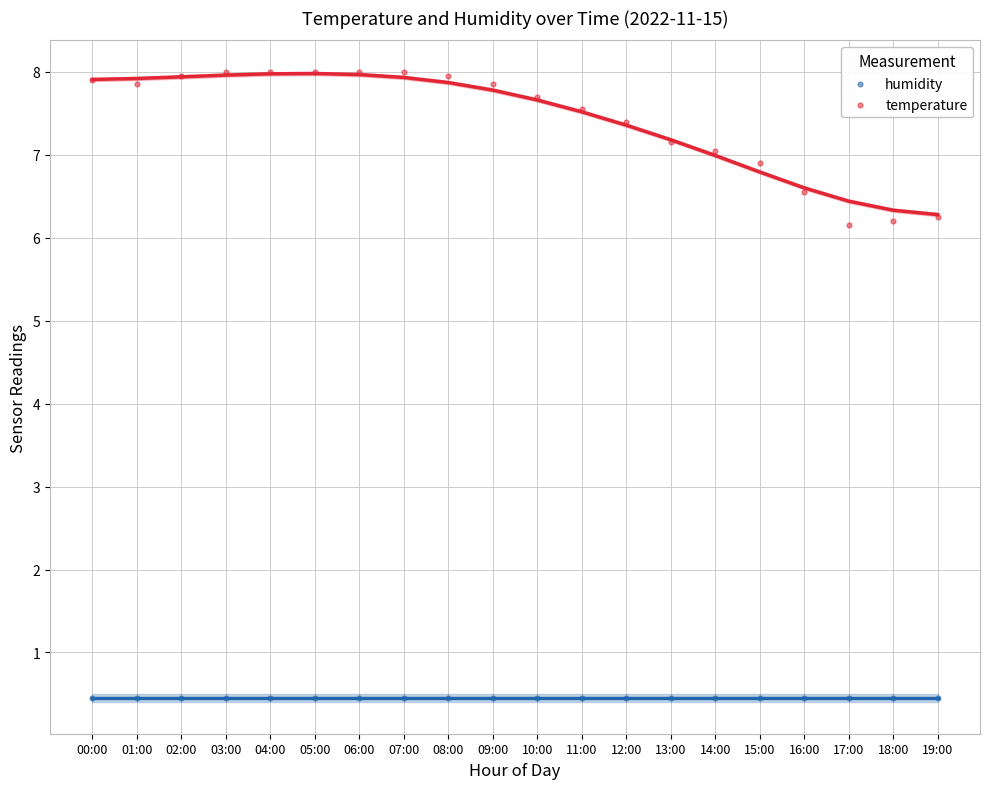

What are all the series names shown in the legend?

humidity, temperature